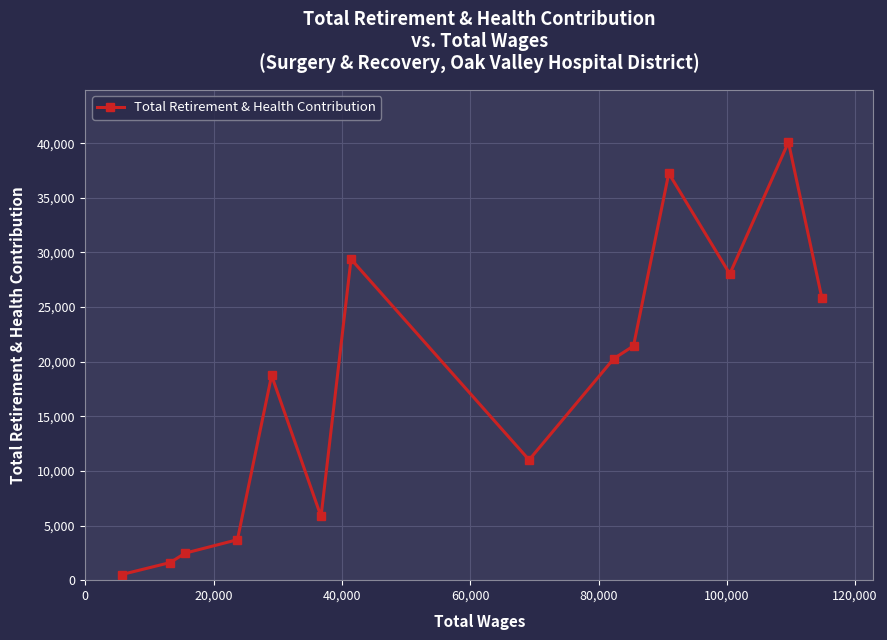

What is the value of the 4th point from the left?

3702